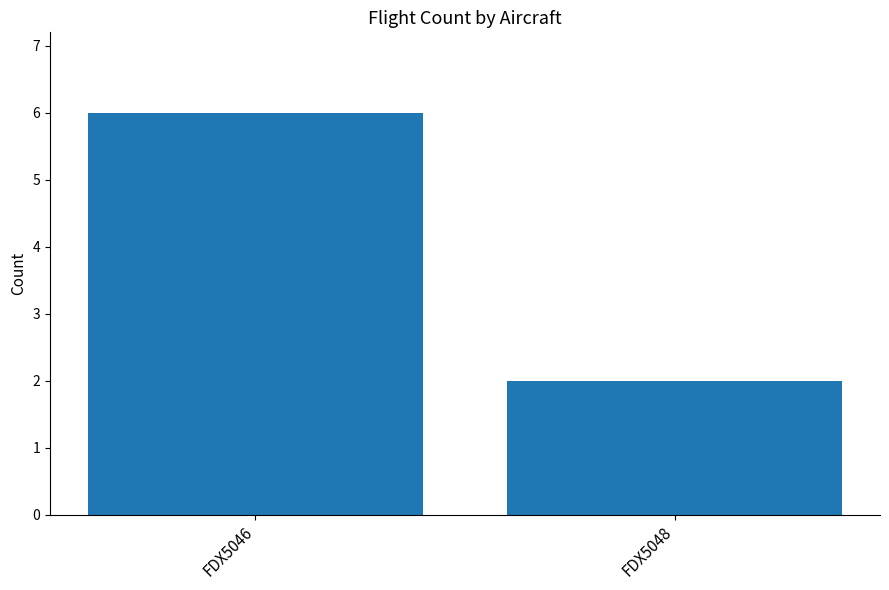

Rank the categories by value from highest to lowest.

FDX5046, FDX5048